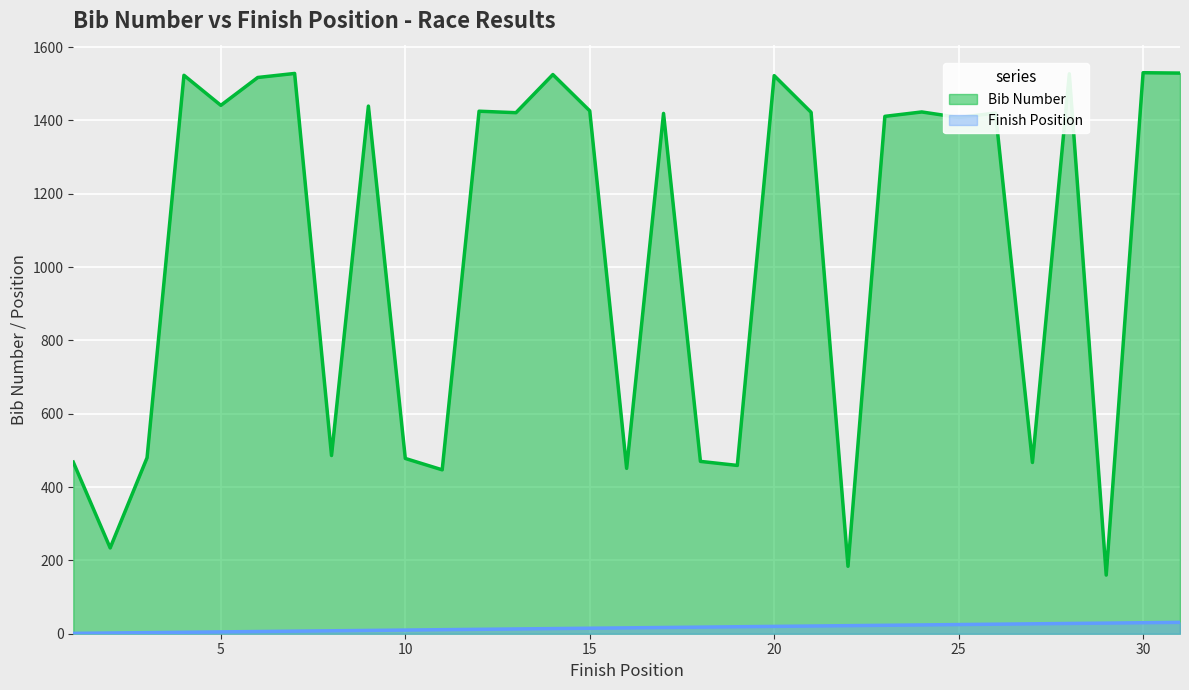

What is the average value of the Cumulative Pos series?

16